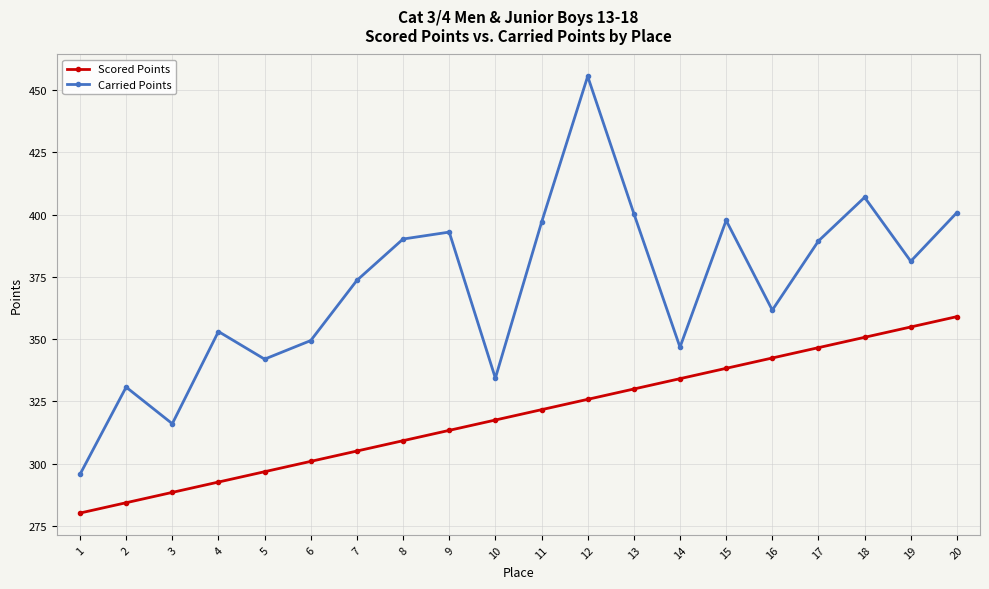

Which category has the highest value across all series?

12